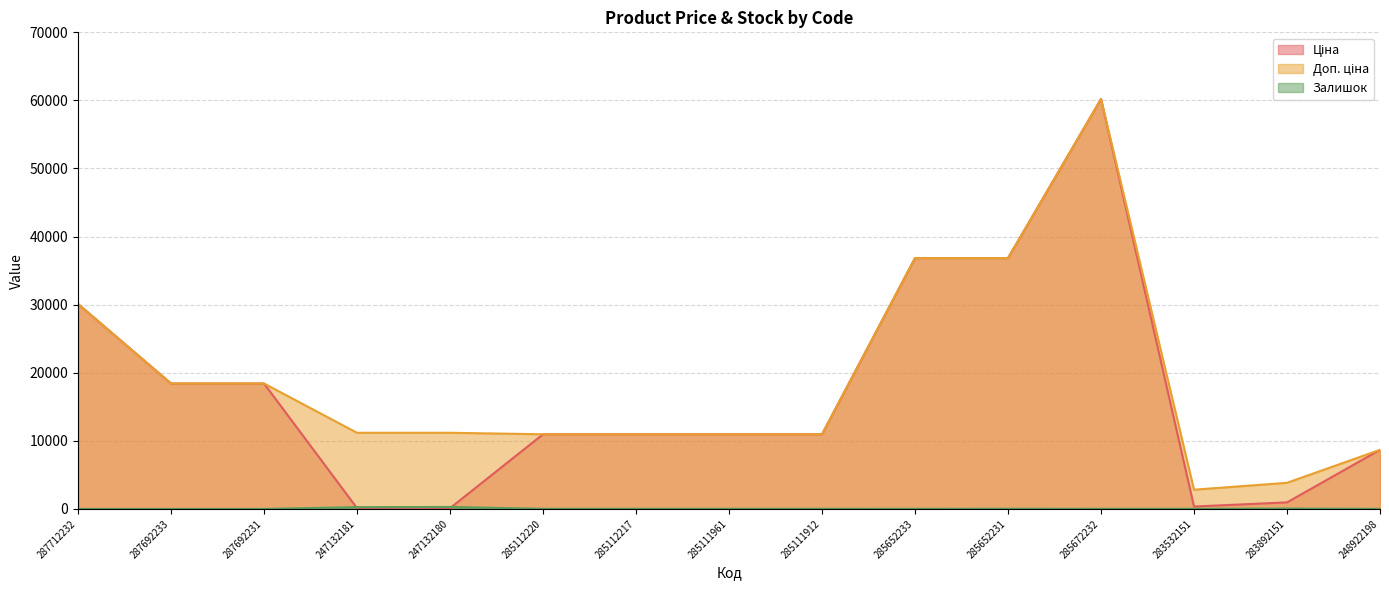

List the labels in order of Доп. ціна value, smallest first.

283532151, 283892151, 248922198, 285112220, 285112217, 285111961, 285111912, 247132181, 247132180, 287692233, 287692231, 287712232, 285652233, 285652231, 285672232